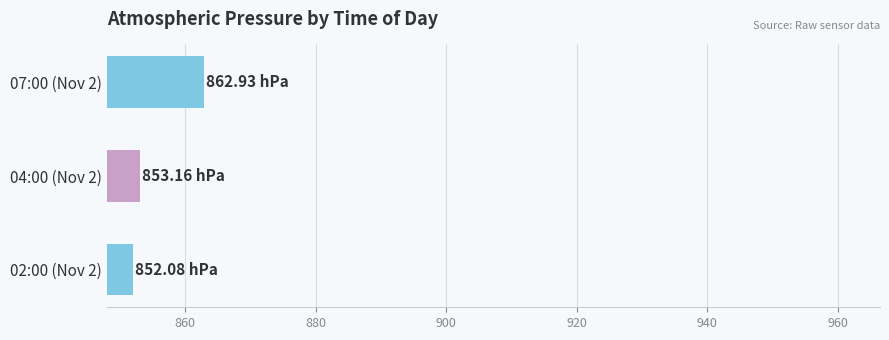

Between 07:00 (Nov 2) and 02:00 (Nov 2), which is larger?

07:00 (Nov 2)